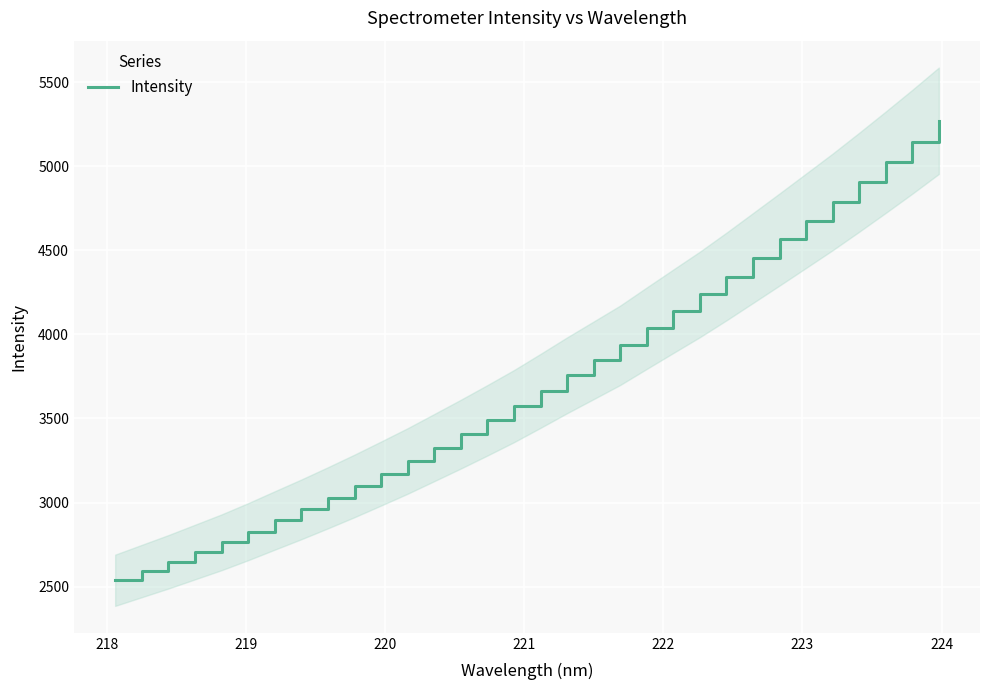

What is the smallest value displayed?

2538.2